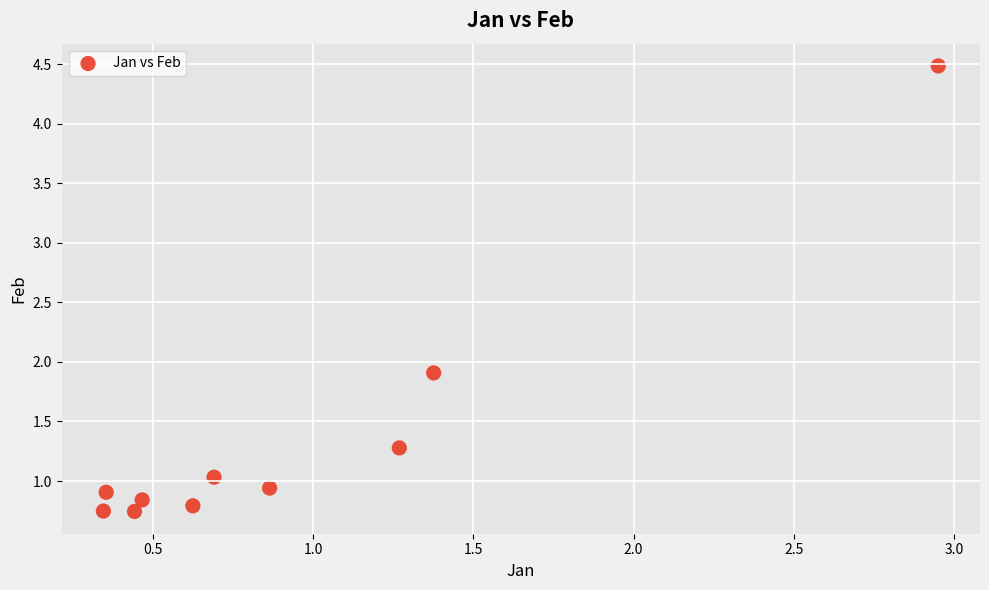

What is the average Y value?

1.4